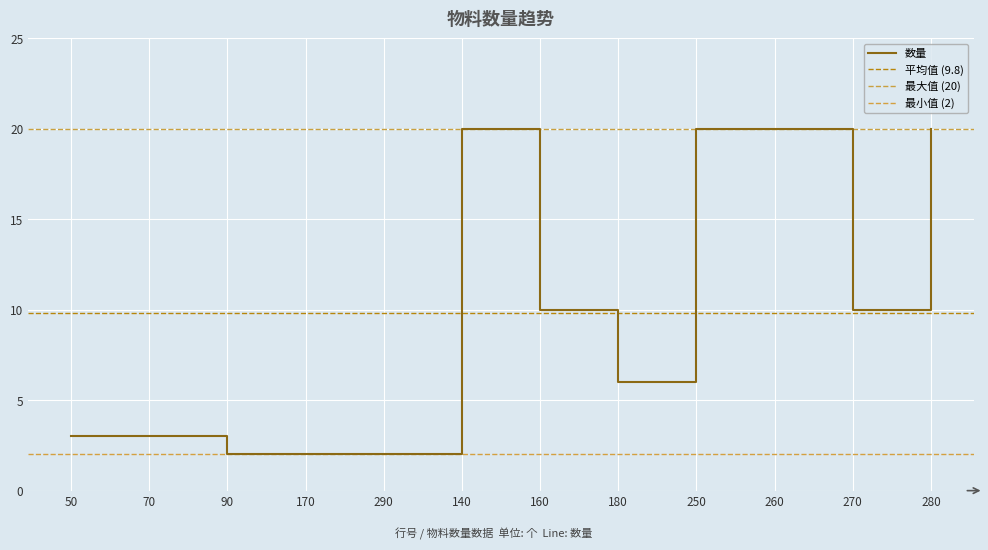

Reading left to right, list all the values displayed in this chart.

3	3	2	2	2	20	10	6	20	20	10	20